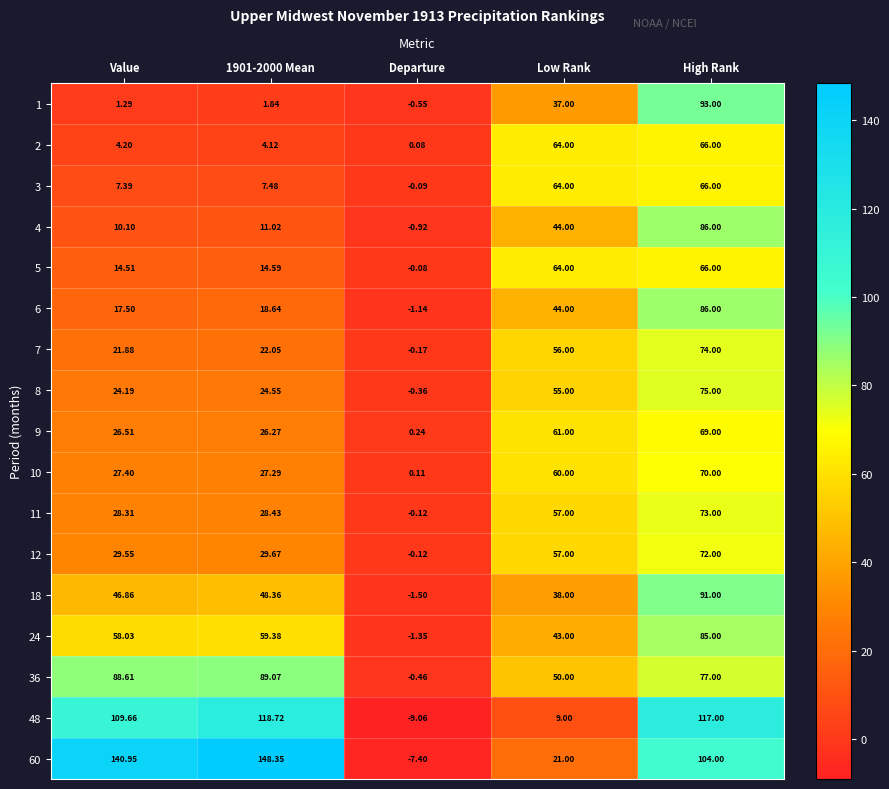

At which category is the sum across all series the highest?

High Rank